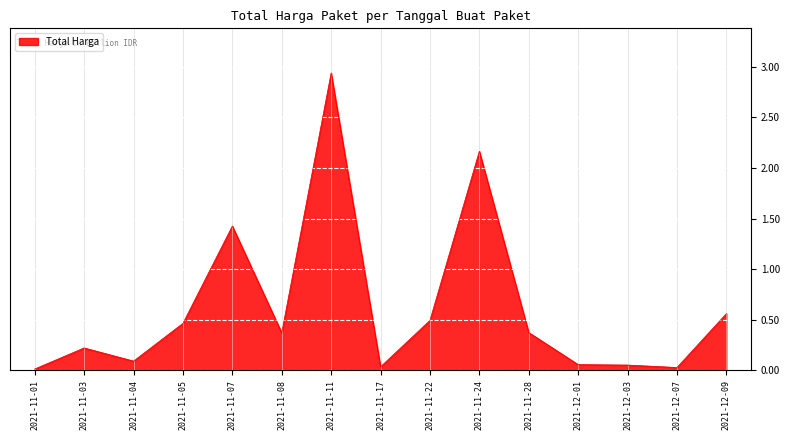

At which label is the value closest to 1475875370?

2021-11-07